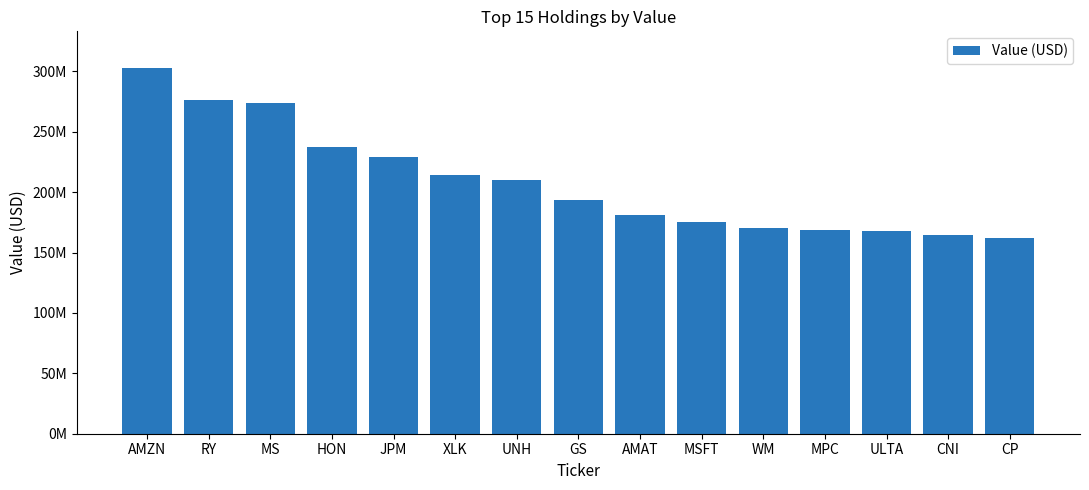

What is the difference between the maximum and second lowest values?

138556000